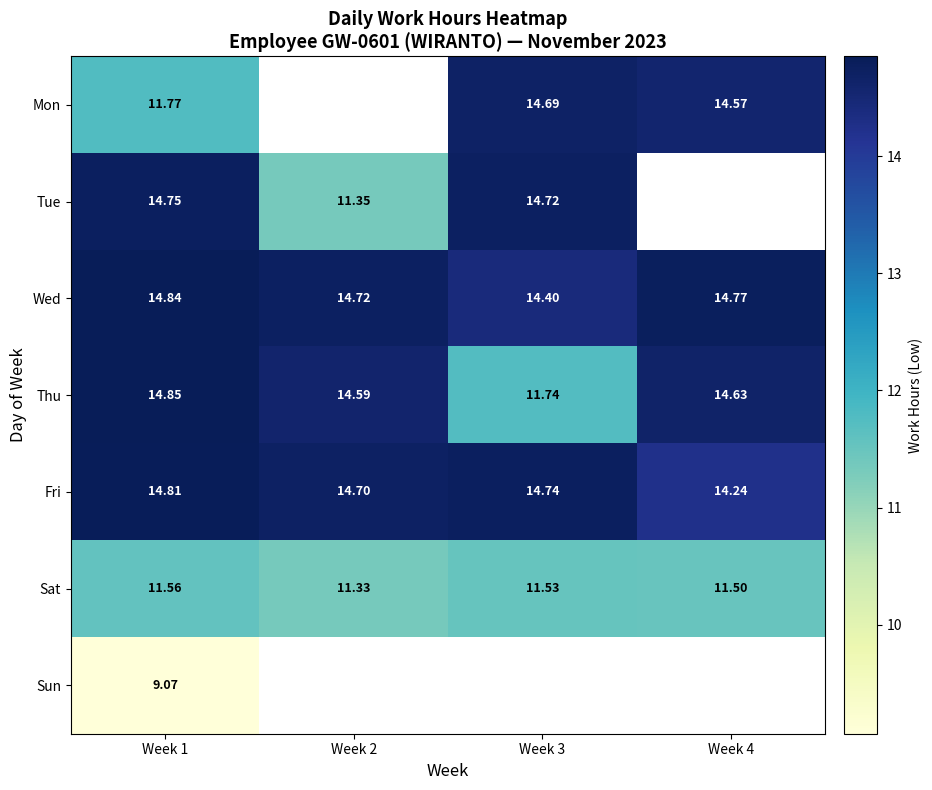

Which series changed the most between Week 2 and Week 4?

Fri